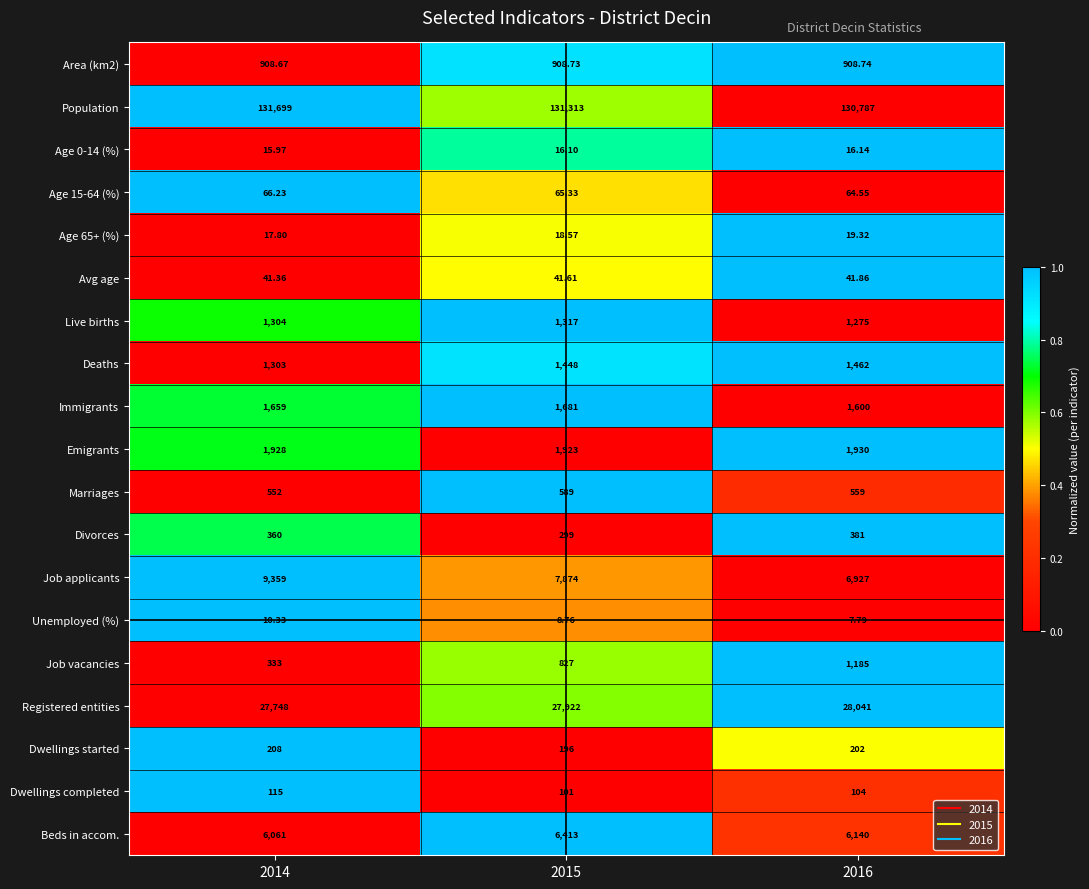

What is the greatest value displayed?

131699.0